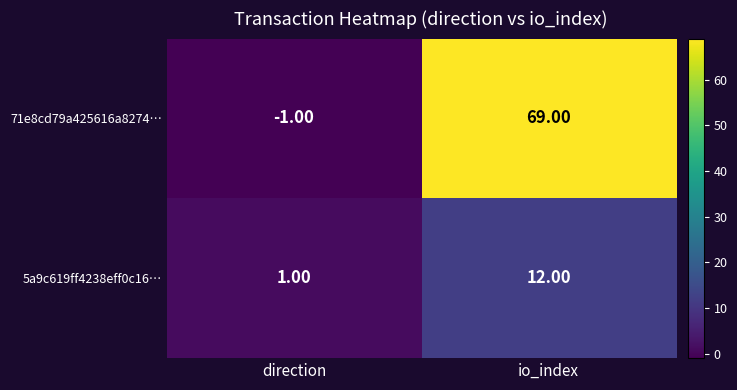

Which series has the largest range (max minus min)?

71e8cd79a425616a8274…